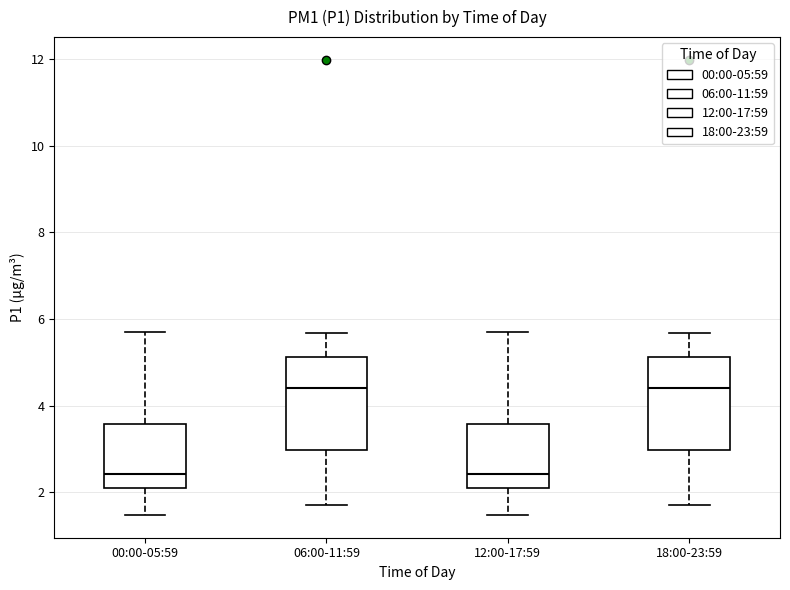

Where does the median line of the box for 06:00-11:59 sit on the y-axis? The values are not printed on the chart, so give them approximately, as read against the axis.

4.4